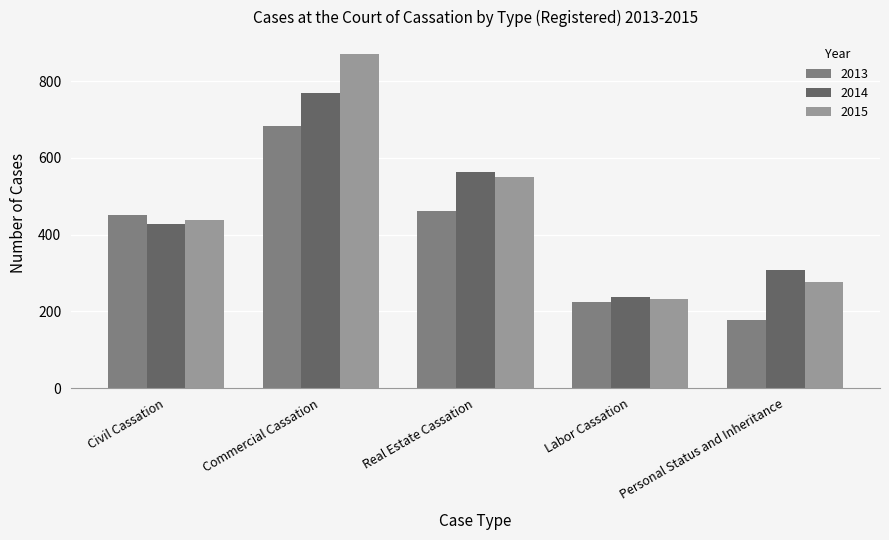

List the series in order of their overall mean, highest first.

2015, 2014, 2013